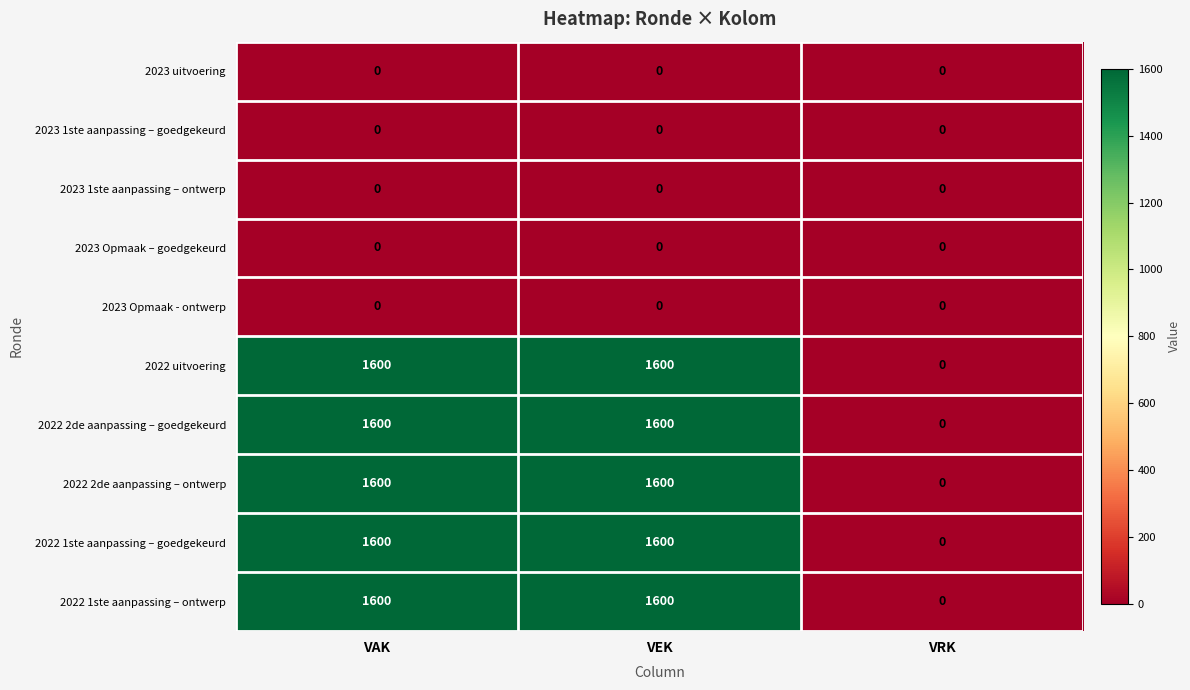

How many values in 2022 1ste aanpassing – goedgekeurd are above zero?

2